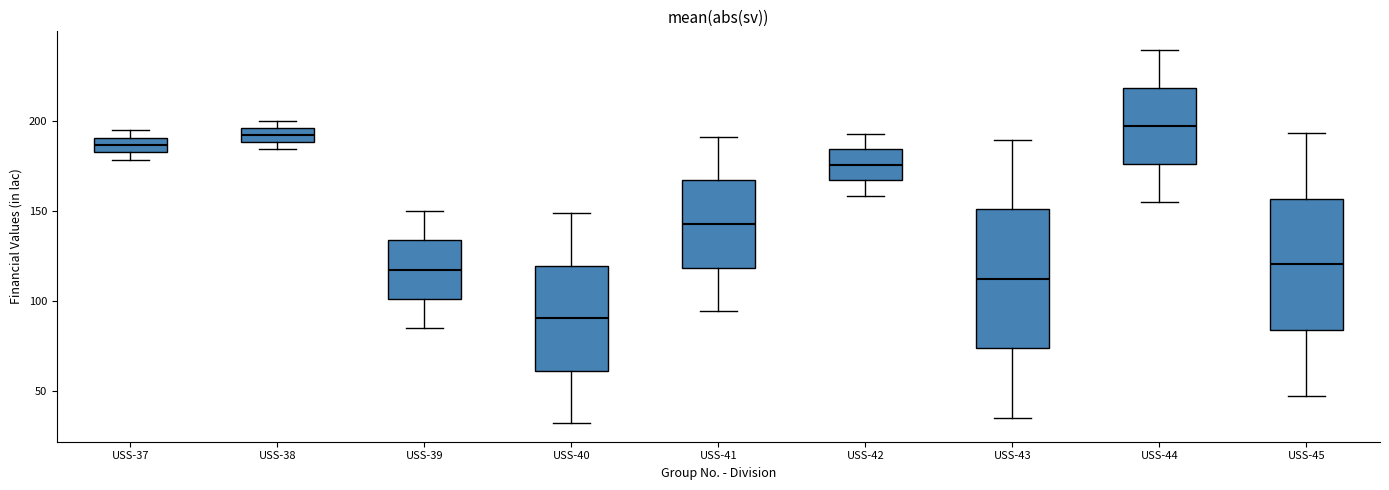

Which box's median line is the lowest?

USS-40